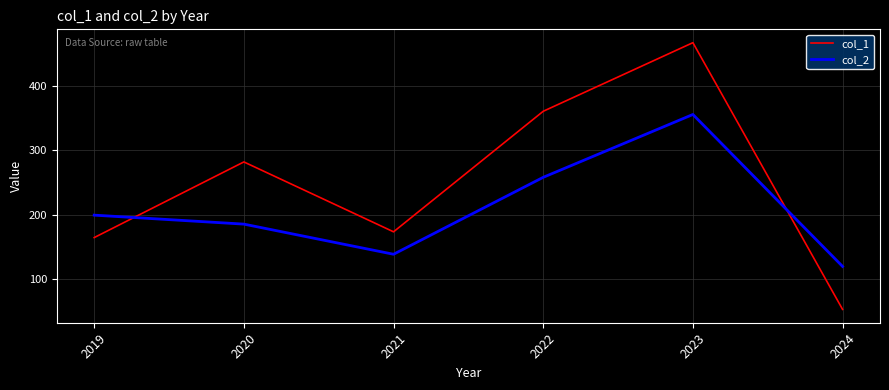

List the series in order of their peak value, highest first.

col_1, col_2